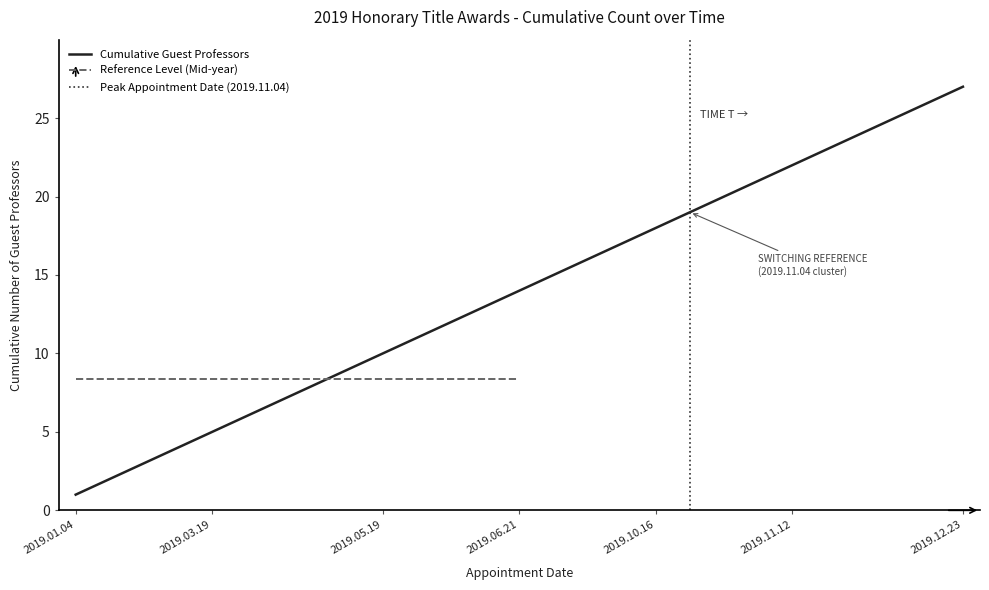

What is the maximum value shown in the chart?

27